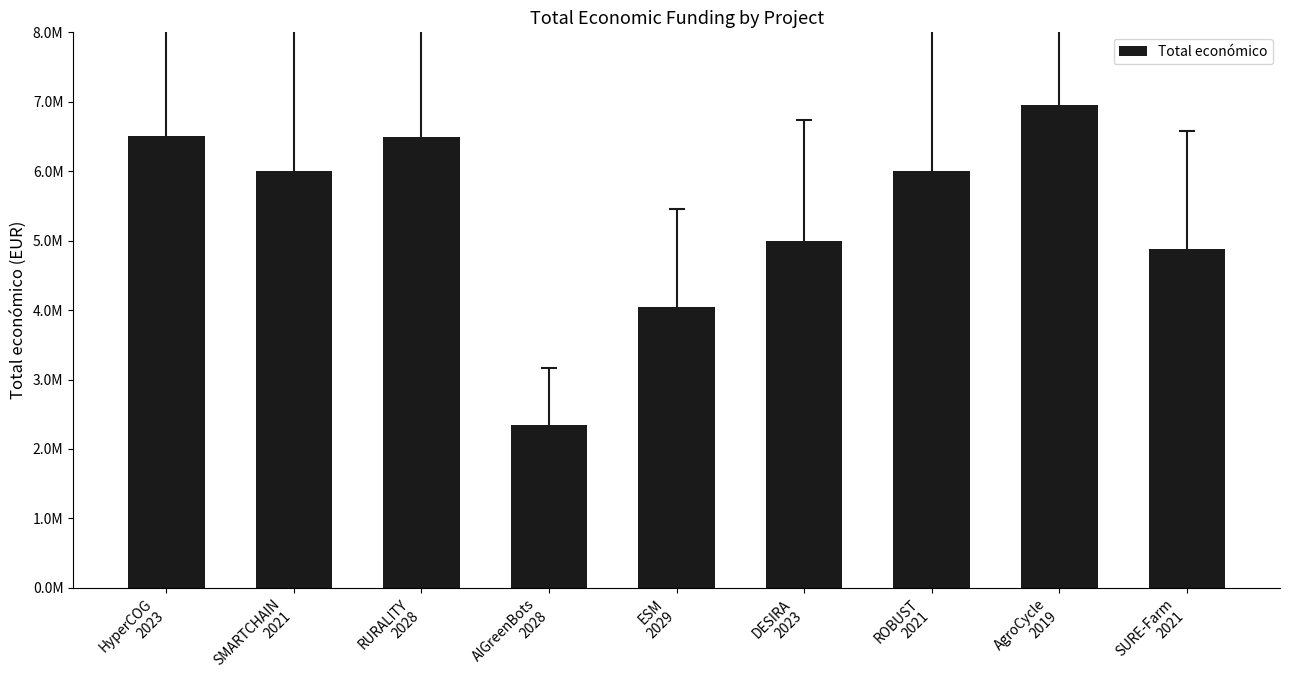

What is the smallest value displayed?

2348280